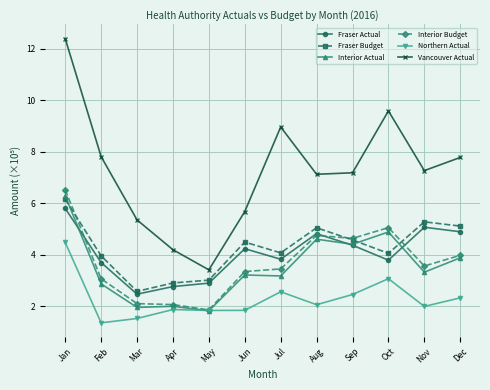

The Fraser Budget series shows 8.5 at Jan. True or false?

False